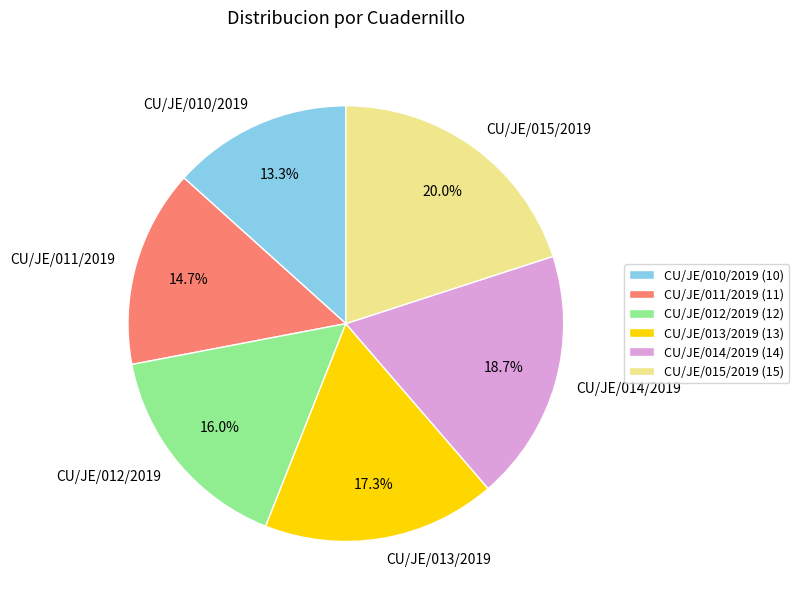

What percentage is the CU/JE/013/2019 slice, to the nearest percent?

17%